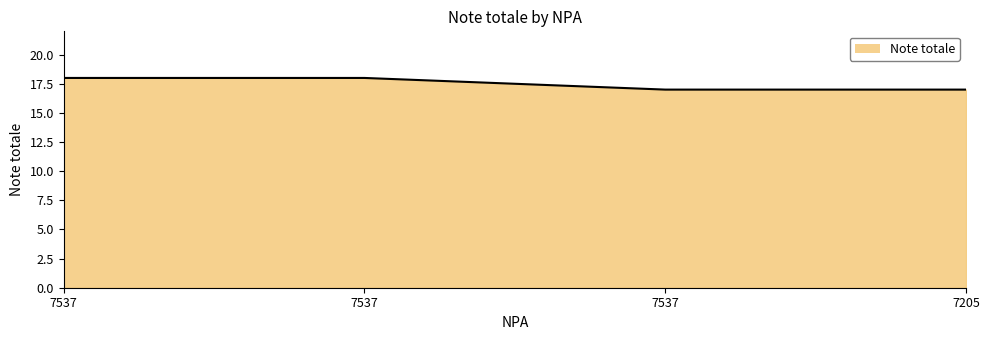

Does the chart display data point markers on the line(s)?

No